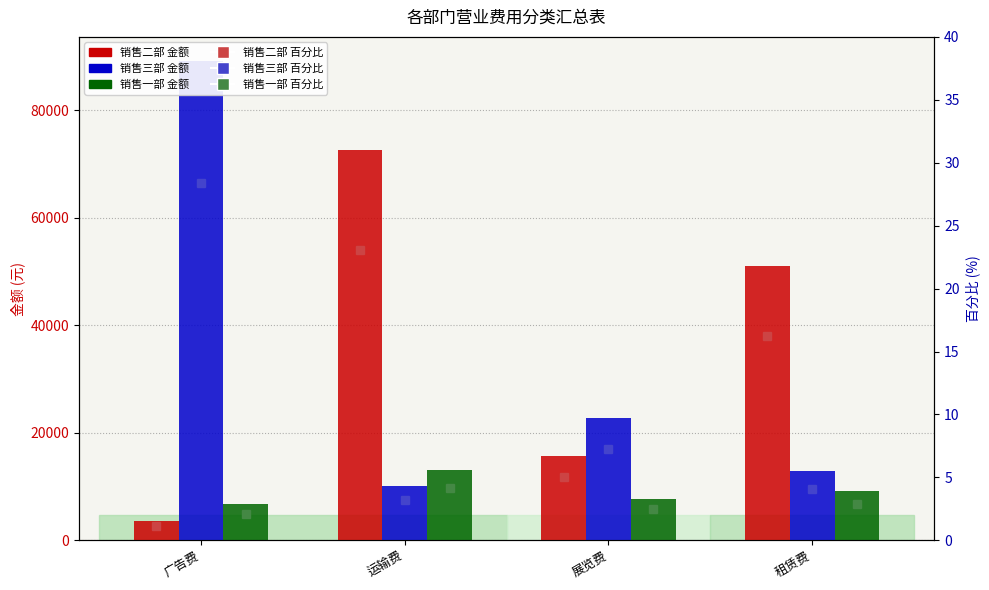

What is the difference between the maximum and second lowest values in the 销售三部 百分比 series?

24.3